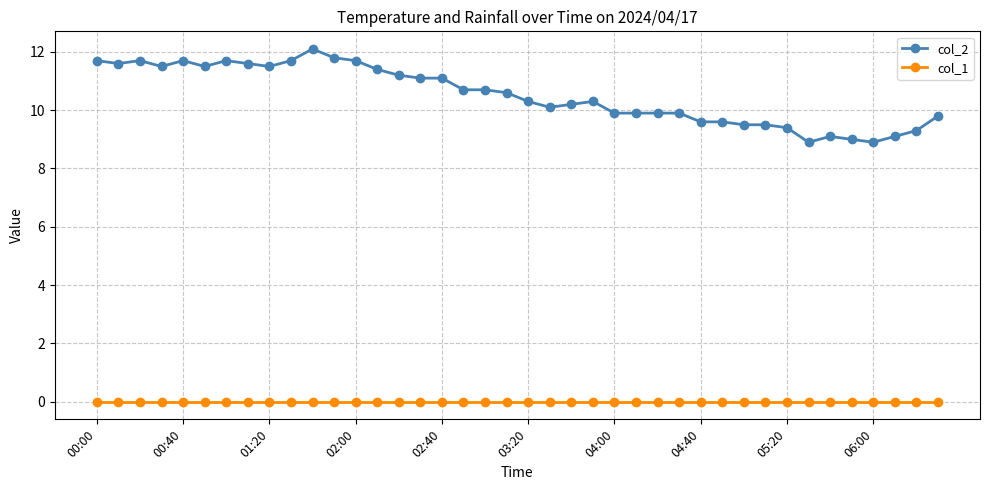

What are all the series names shown in the legend?

col_2, col_1